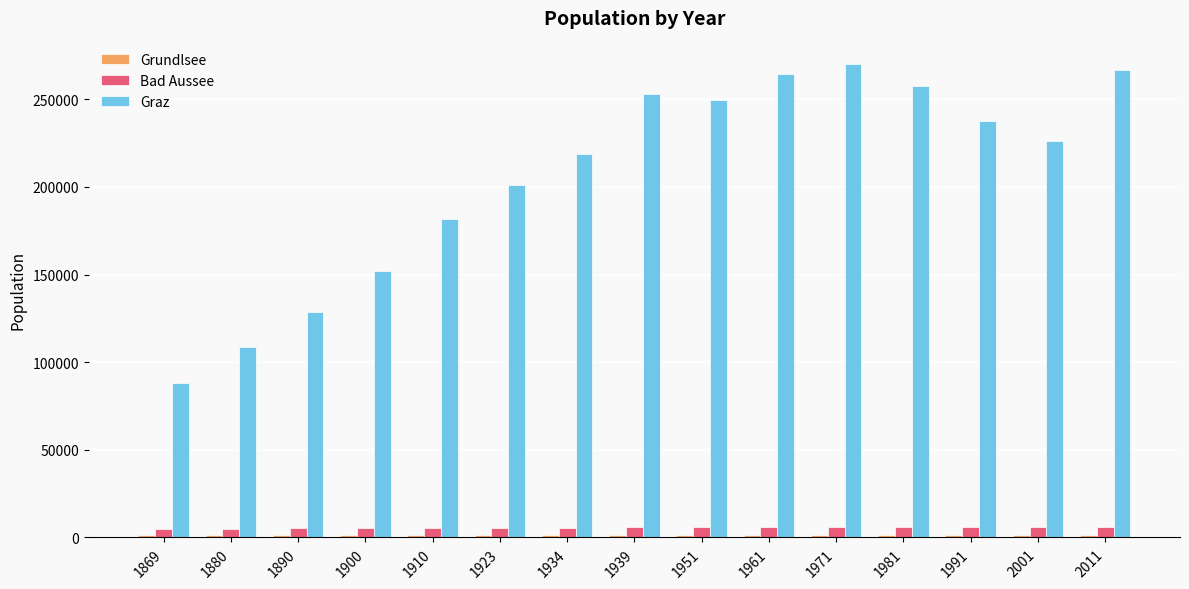

Where is Graz nearest to the value 178946?

1910